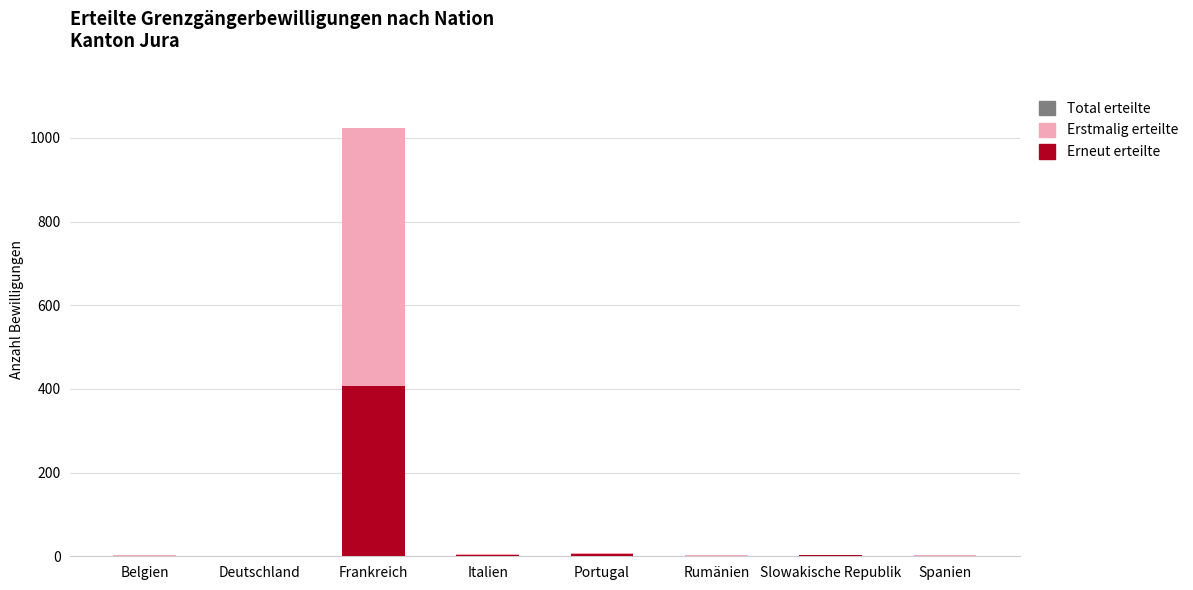

The value of Erneut erteilte at Deutschland is 0. True or false?

True